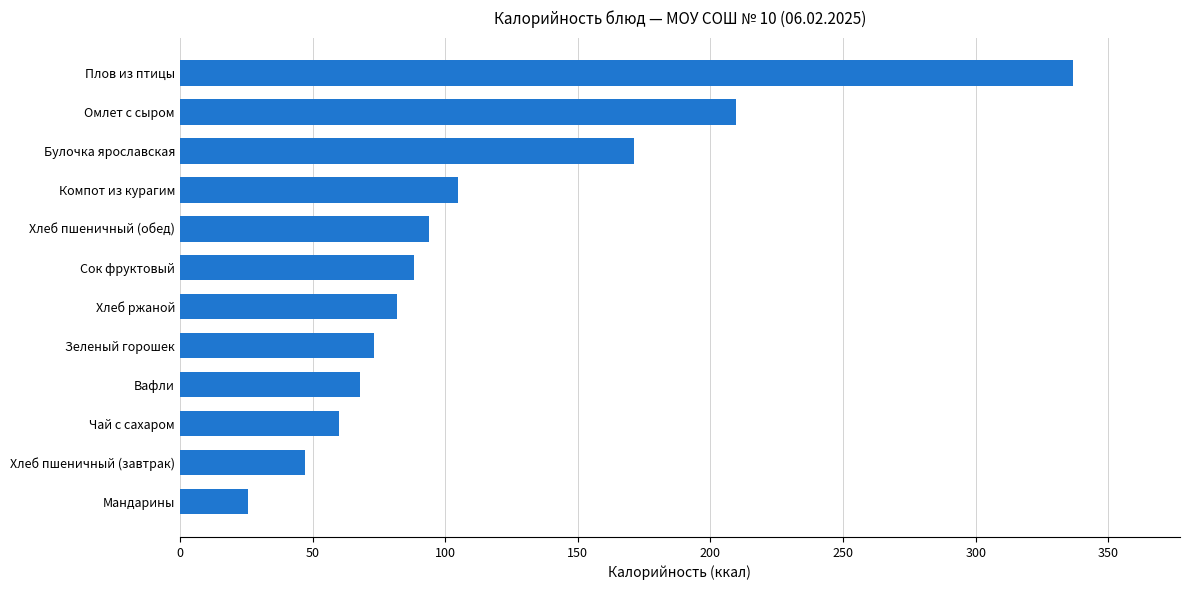

The chart shows a value of 22.6 at Сок фруктовый. True or false?

False